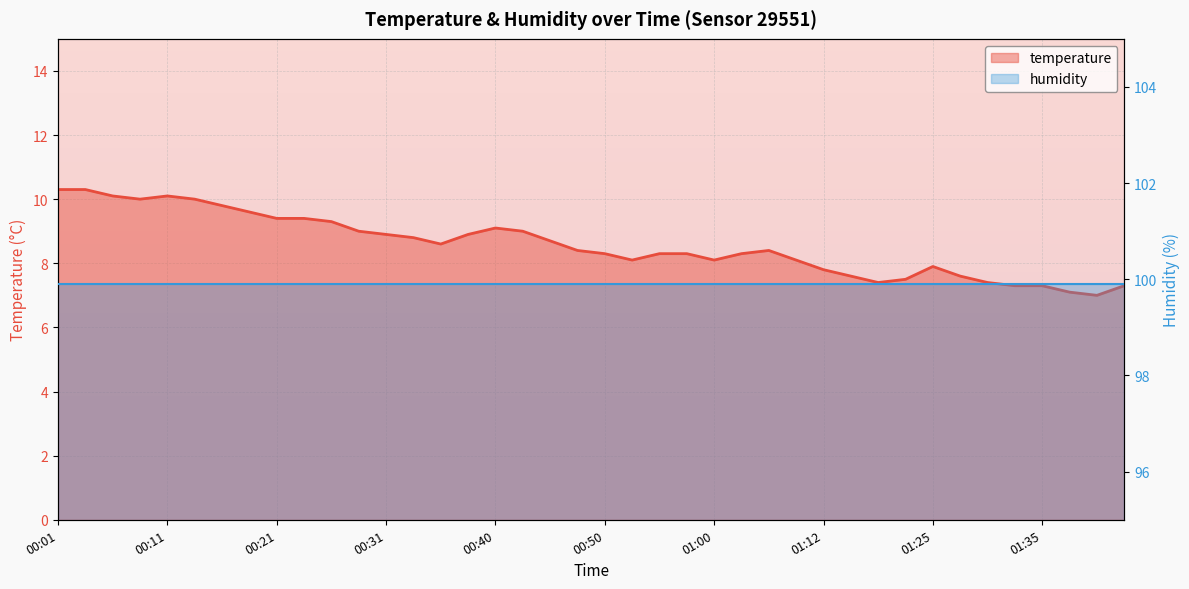

True or false: temperature and humidity cross at least once.

False